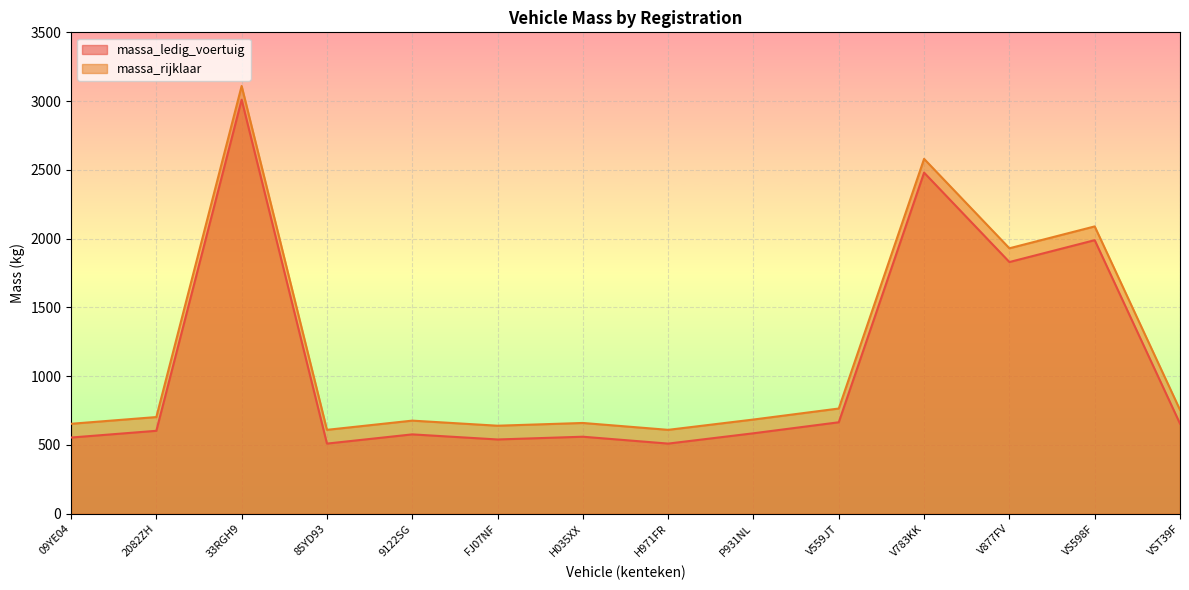

How many data points in massa_rijklaar are above 703?

6